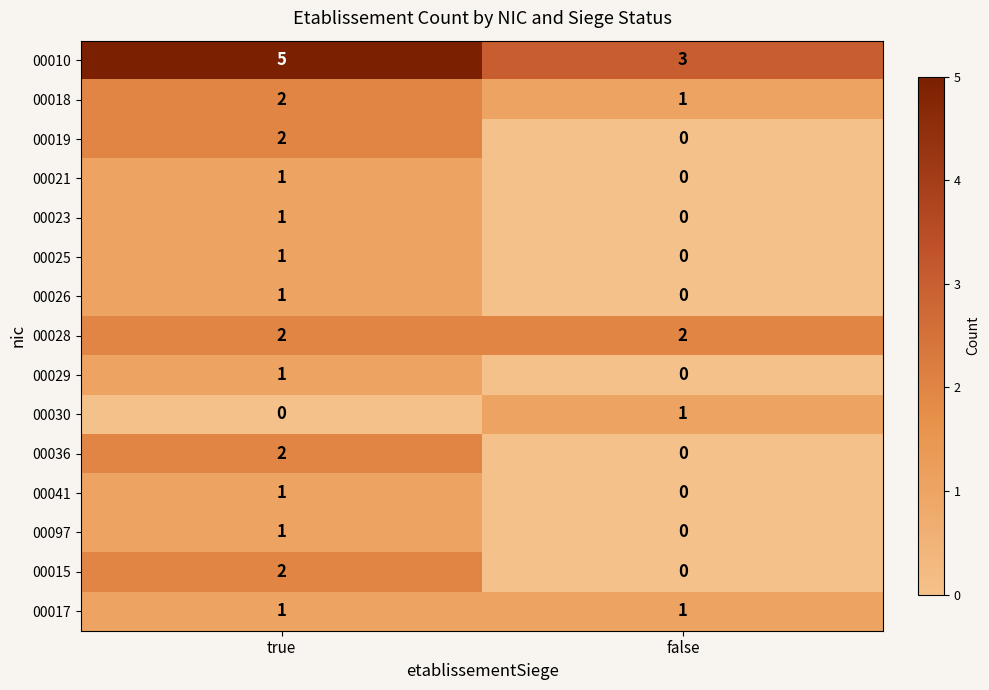

Which label corresponds to the largest value in the chart?

true